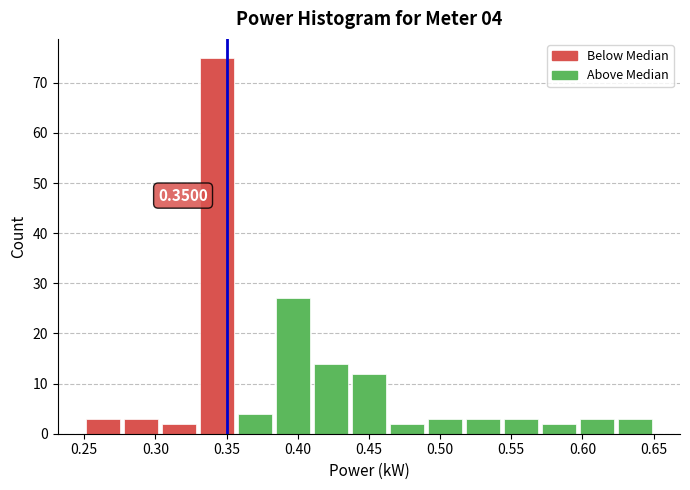

Over which range of the x-axis is the bar tallest?

0.330 to 0.355